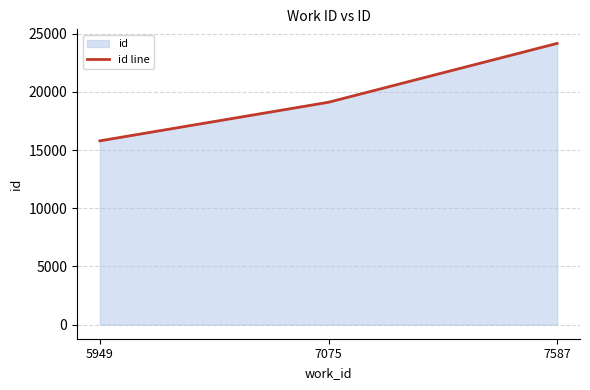

Which has a higher value, 5949 or 7587?

7587